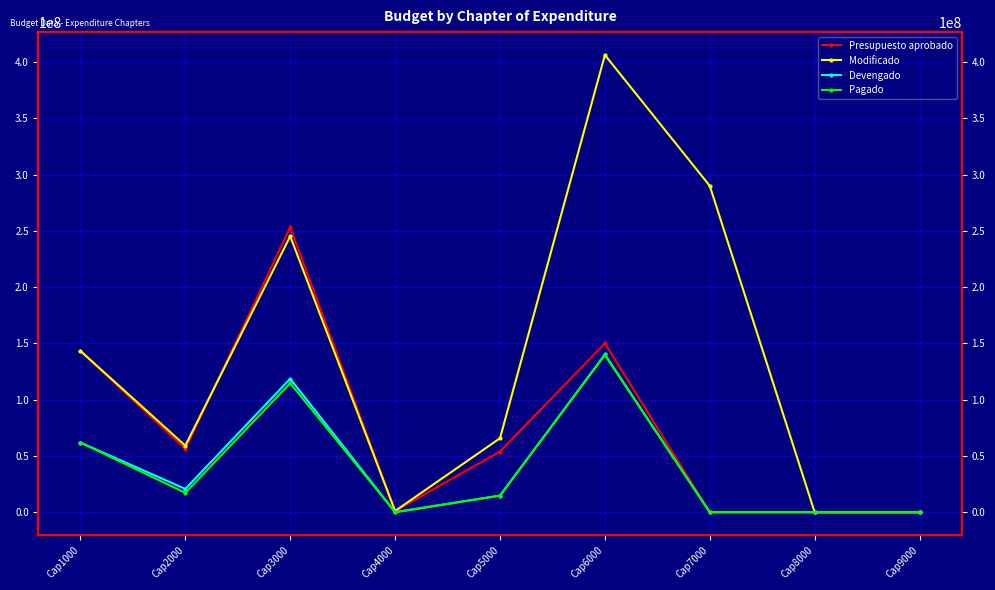

At which category is the sum across all series the highest?

Cap6000